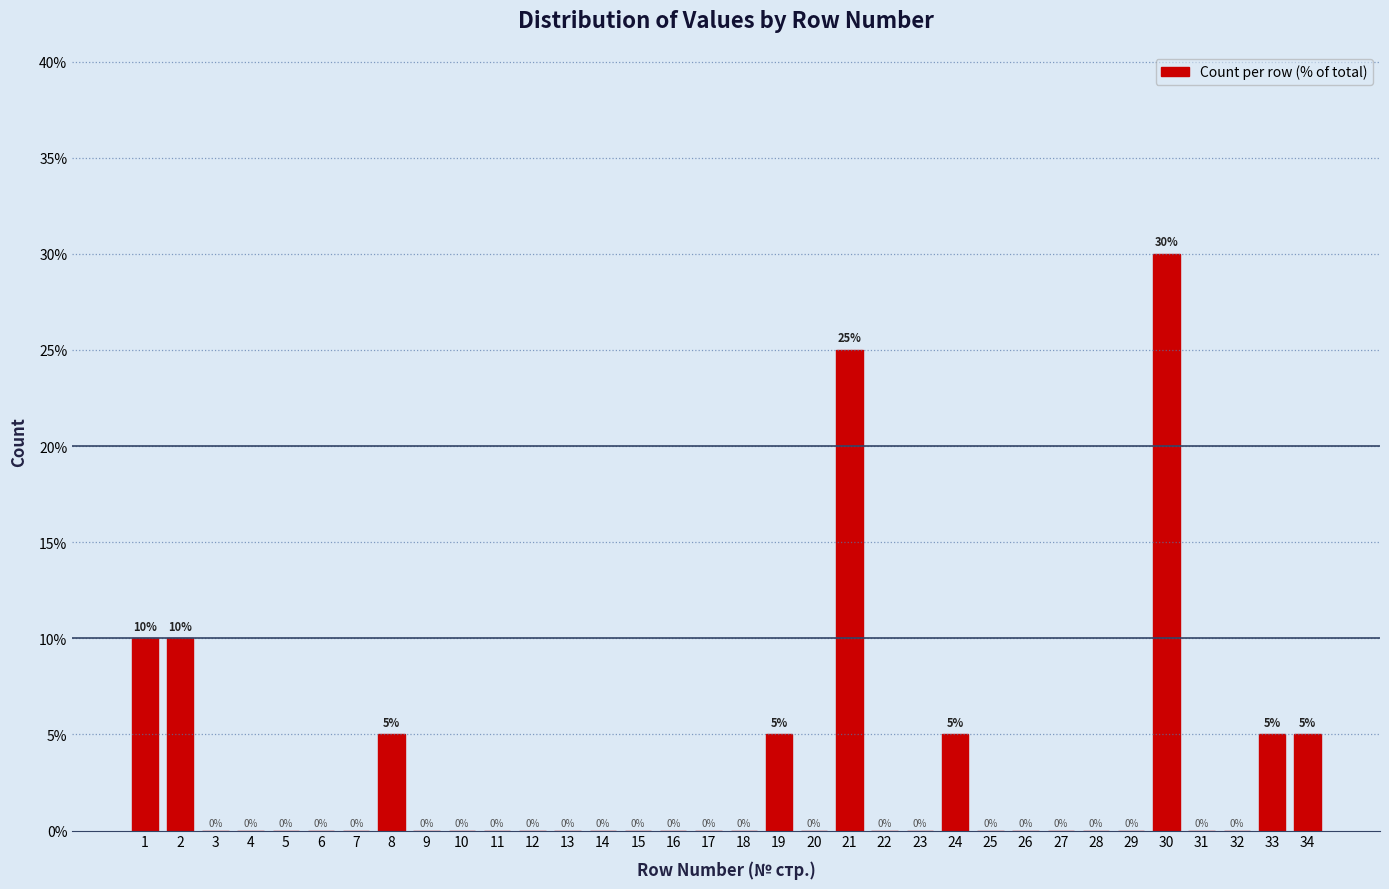

Reading left to right, transcribe all the data shown in this chart.

1=10	2=10	3=0	4=0	5=0	6=0	7=0	8=5	9=0	10=0	11=0	12=0	13=0	14=0	15=0	16=0	17=0	18=0	19=5	20=0	21=25	22=0	23=0	24=5	25=0	26=0	27=0	28=0	29=0	30=30	31=0	32=0	33=5	34=5